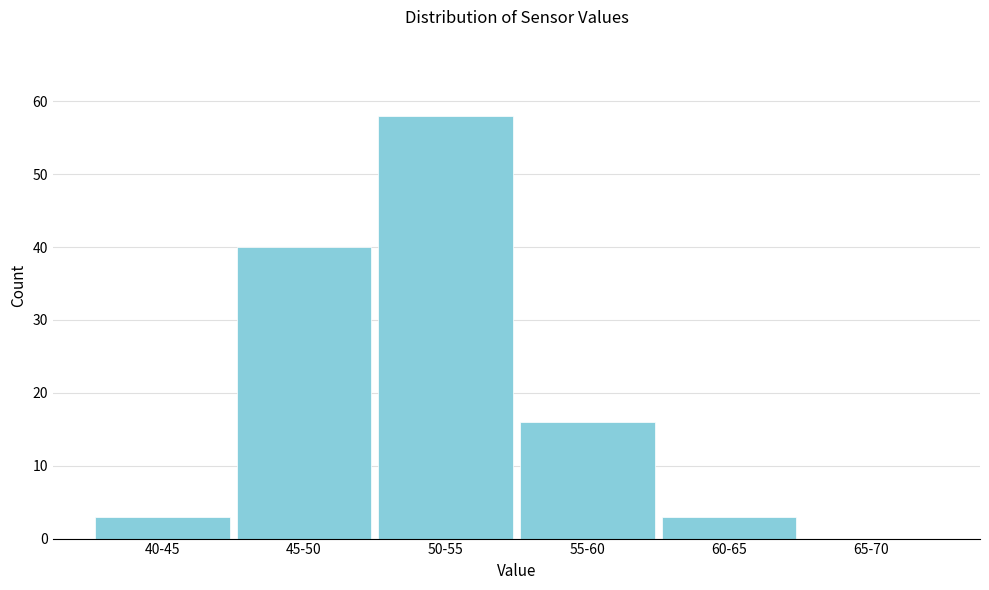

Reading left to right, list all the values displayed in this chart.

40-45=3	45-50=40	50-55=58	55-60=16	60-65=3	65-70=0